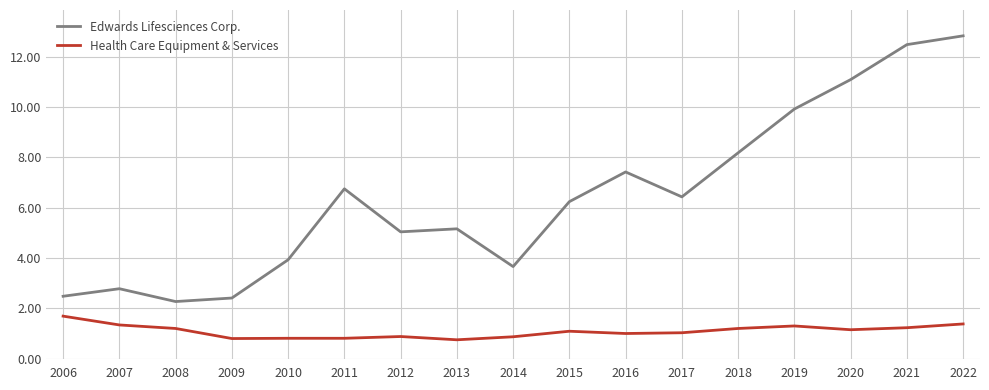

At 2010, list the series in order from largest to smallest.

Edwards Lifesciences Corp., Health Care Equipment & Services